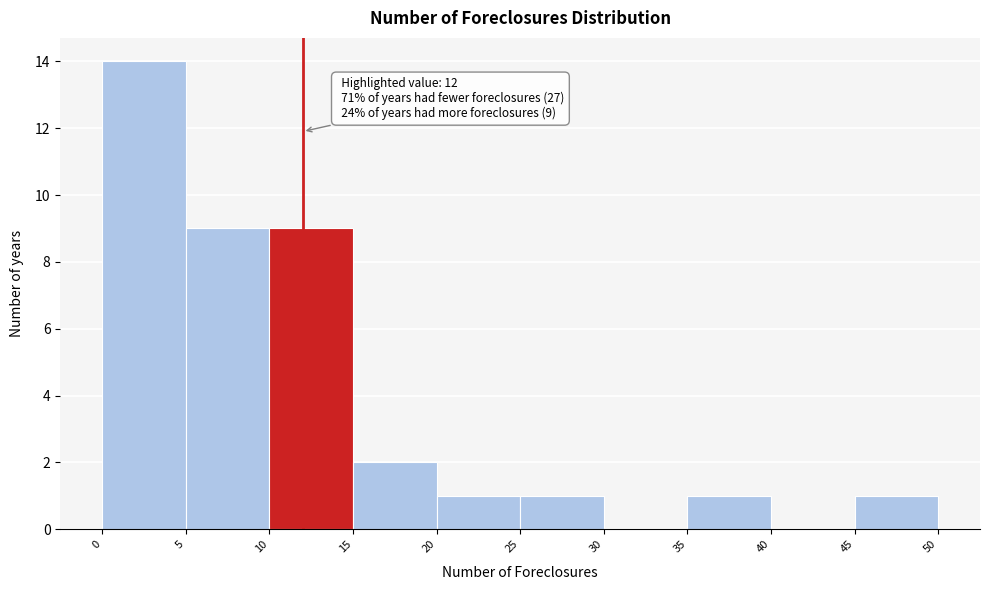

Over which range of the x-axis is the bar tallest?

0 to 5